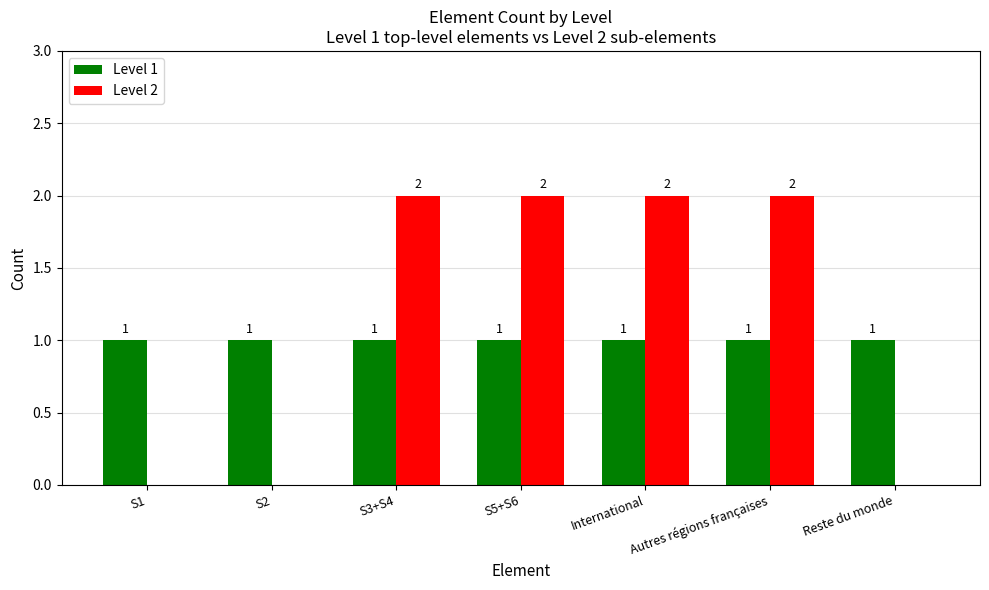

Which series has the widest spread of values?

Level 2